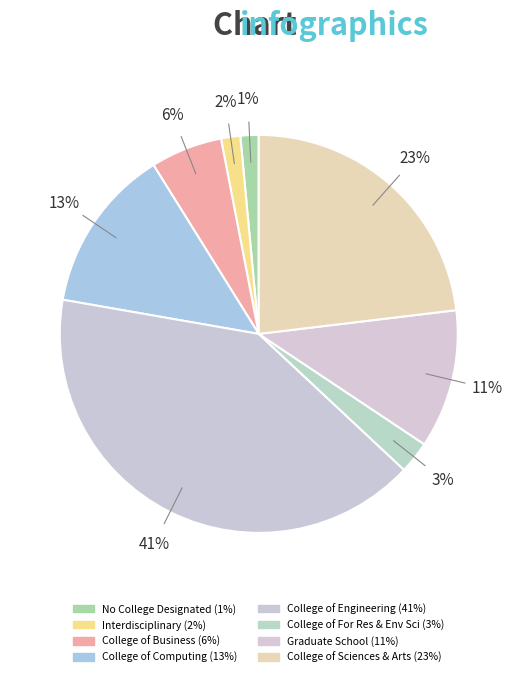

True or false: College of Business accounts for 12% of the total.

False